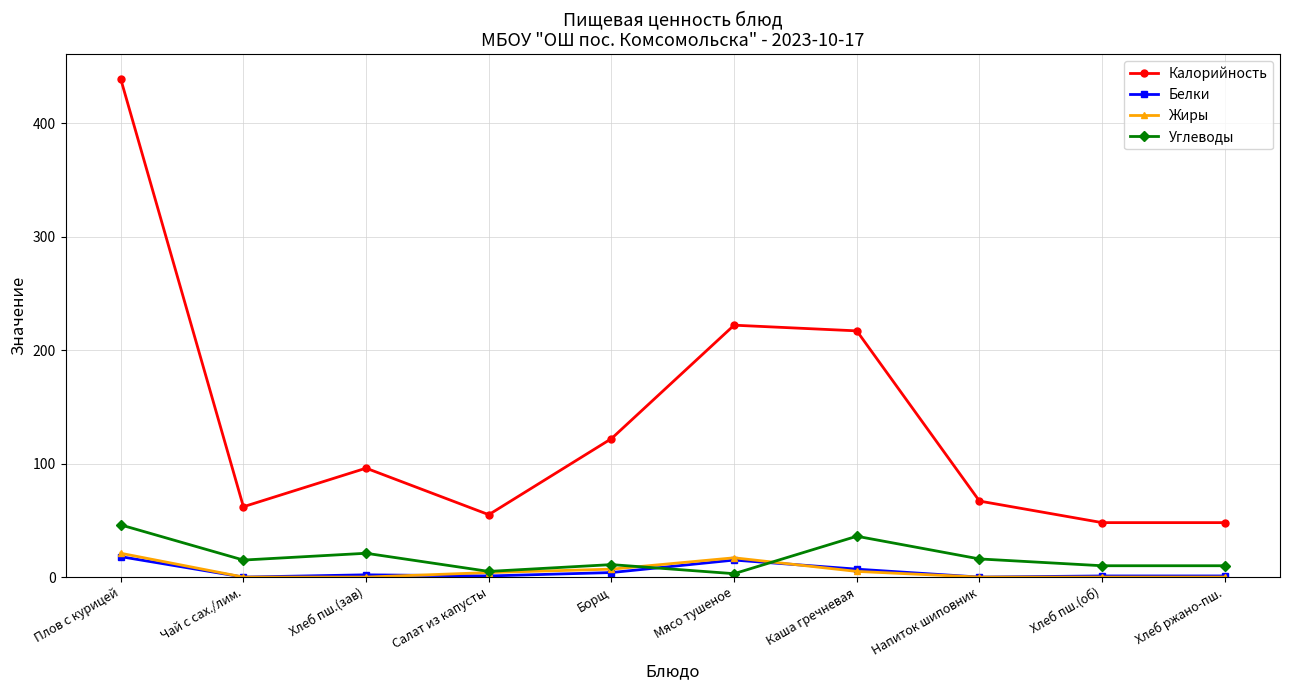

What are all the series names shown in the legend?

Калорийность, Белки, Жиры, Углеводы